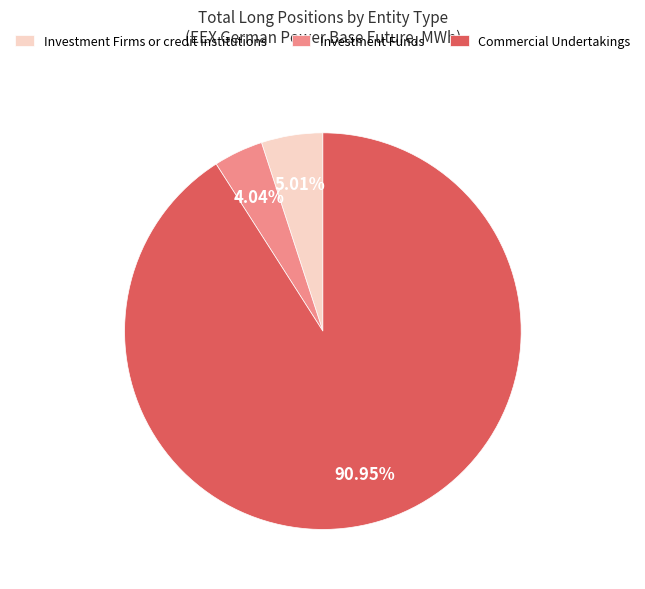

How many slices are in this pie chart?

3